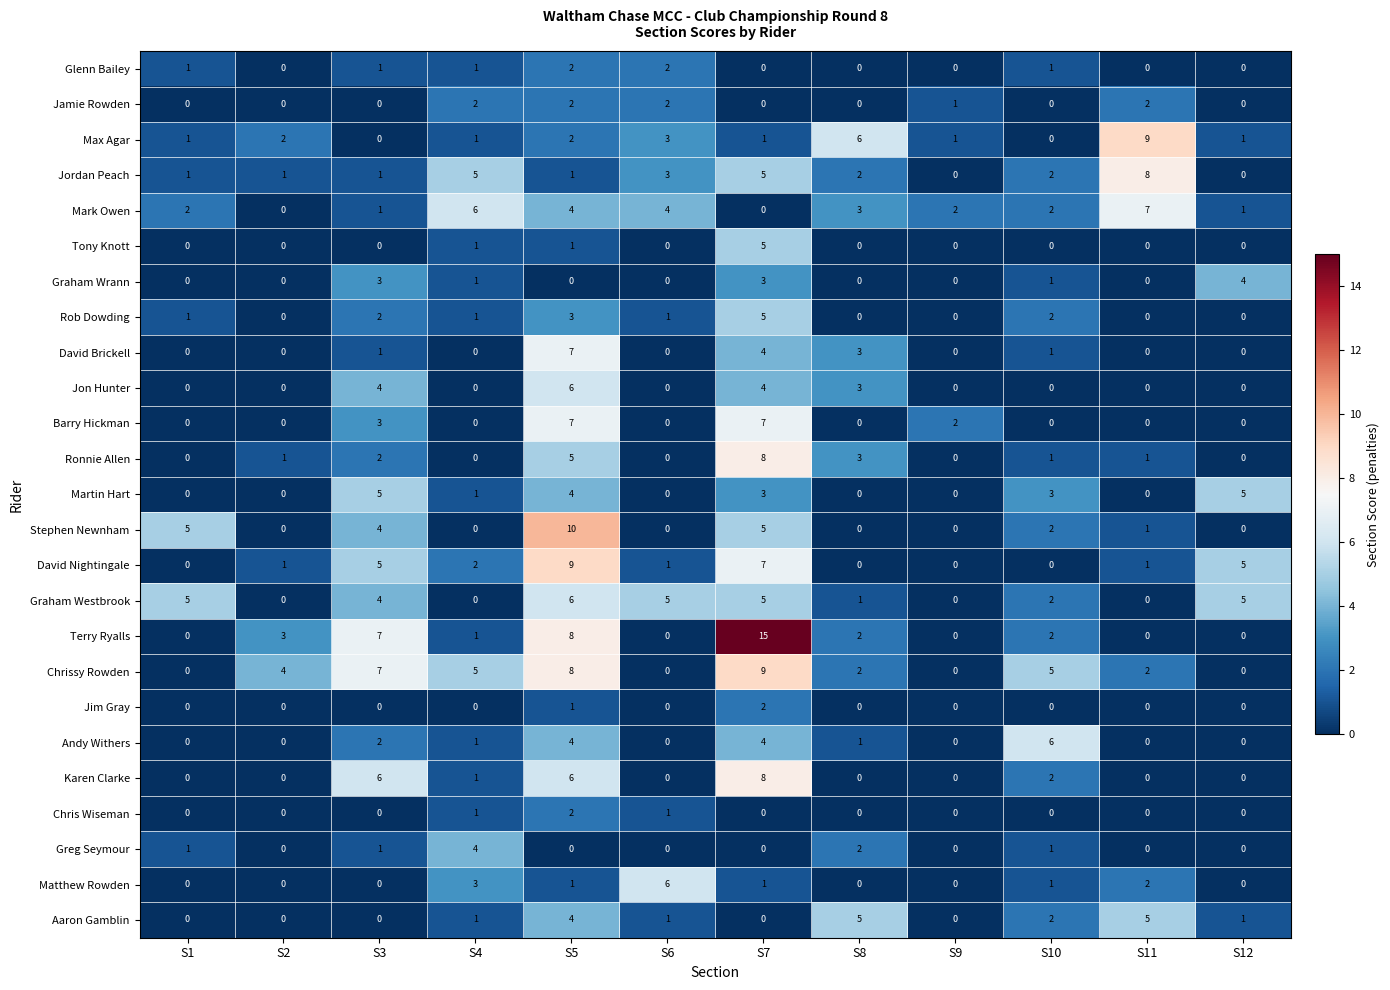

Is it true that Karen Clarke equals -5 at S6?

False